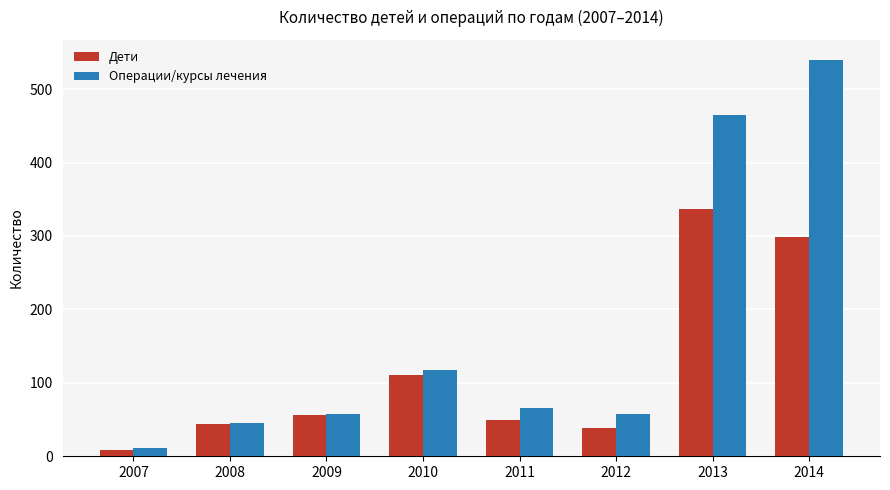

How many bars are there in total?

16